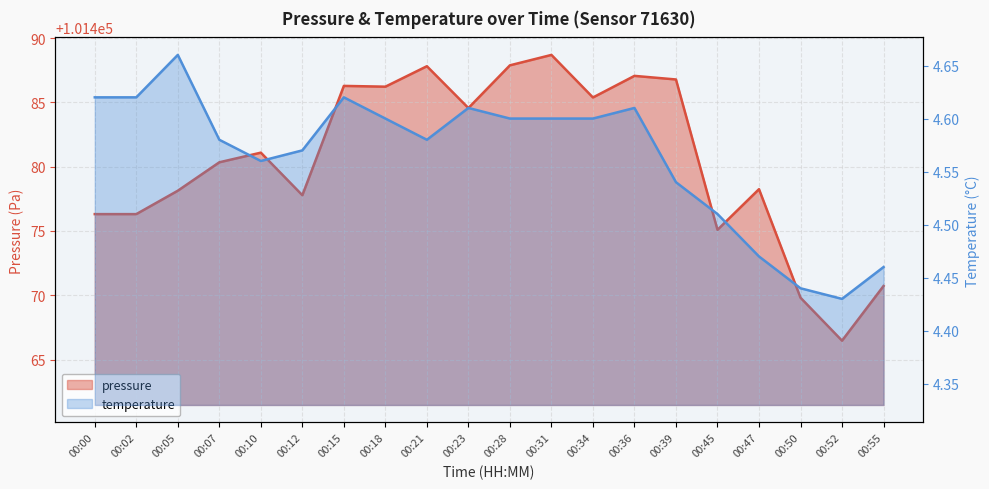

How many interior local peaks does the pressure series have?

6